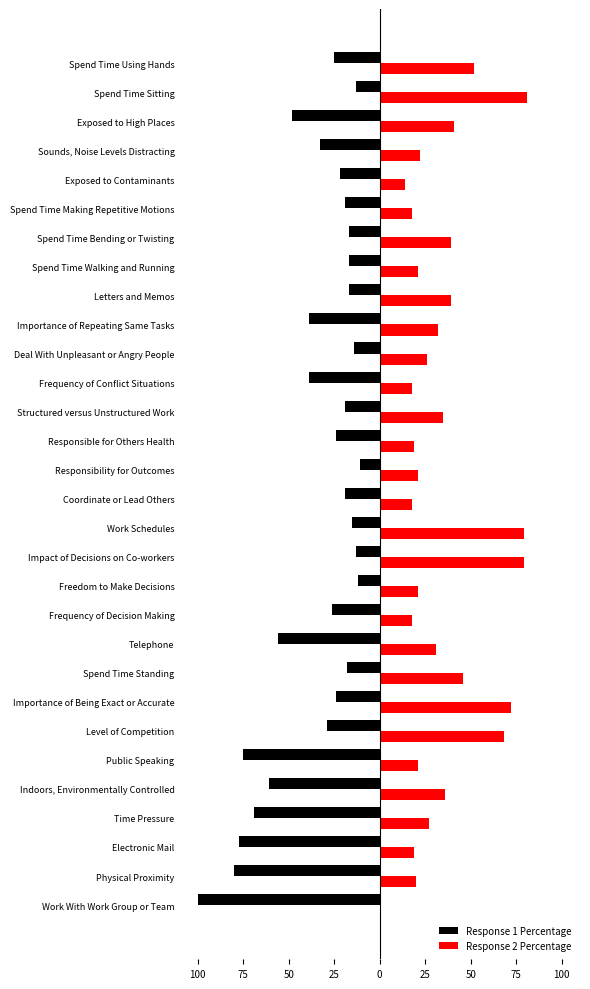

What is the sum of all Response 1 Percentage values?

-1031